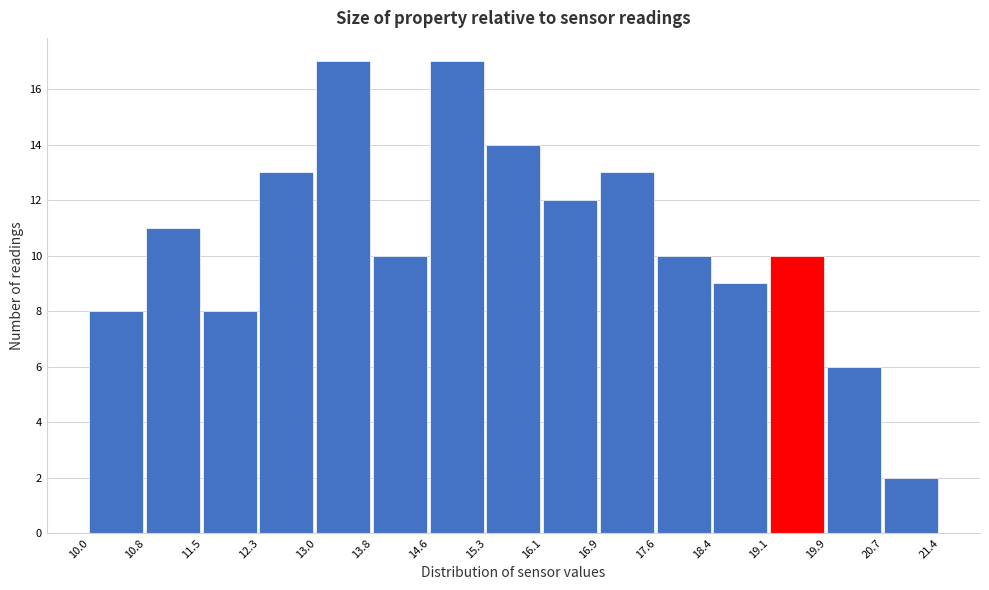

Reading left to right, list every bar in this chart as the range it spans on the x-axis followed by its height. The values are not printed on the chart, so give them approximately, as read against the axis.

10.0 to 10.8: 8
10.8 to 11.5: 11
11.5 to 12.3: 8
12.3 to 13.0: 13
13.0 to 13.8: 17
13.8 to 14.6: 10
14.6 to 15.3: 17
15.3 to 16.1: 14
16.1 to 16.9: 12
16.9 to 17.6: 13
17.6 to 18.4: 10
18.4 to 19.1: 9
19.1 to 19.9: 10
19.9 to 20.7: 6
20.7 to 21.4: 2